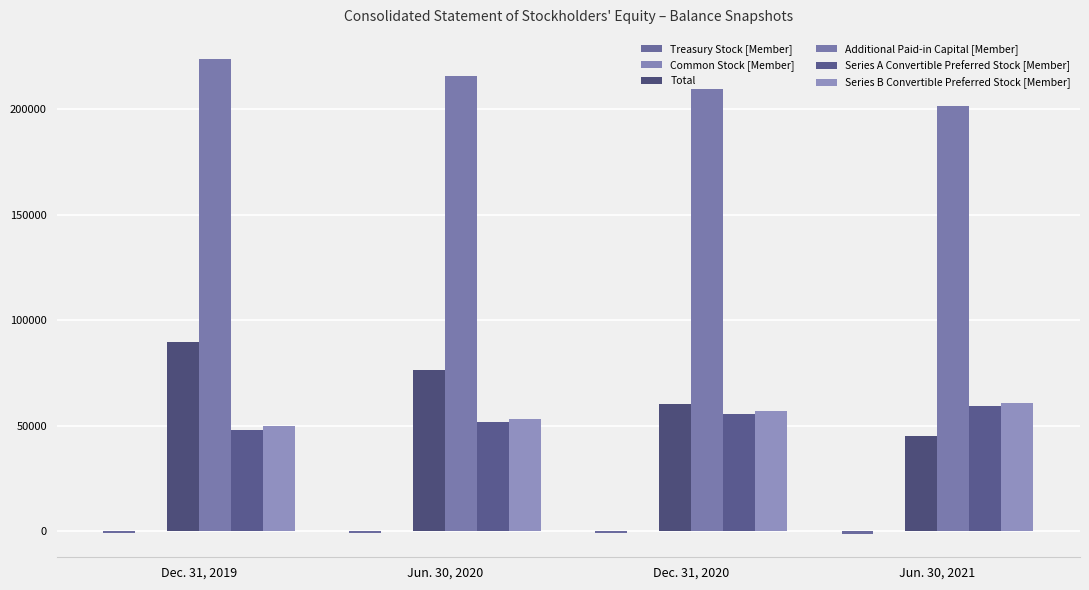

How many series are shown in this chart?

6